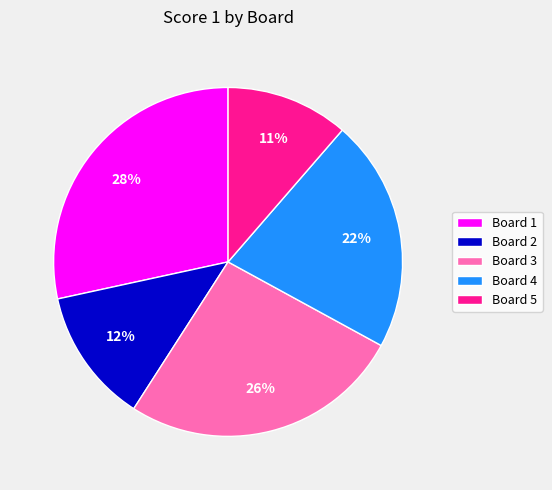

What percentage is the Board 5 slice, to the nearest percent?

11%